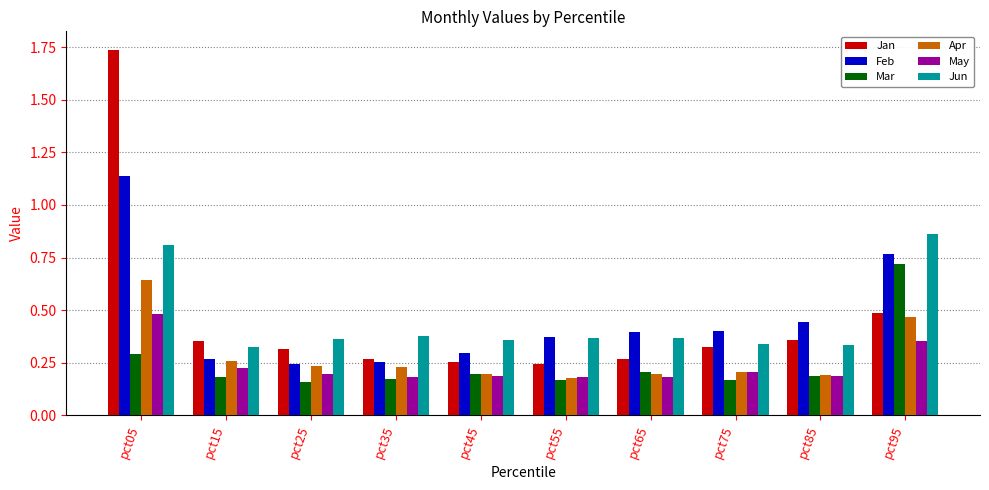

How many groups of bars are there?

10